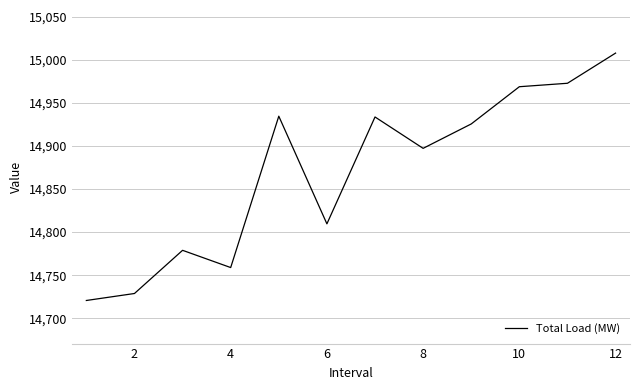

What is the smallest value displayed?

14720.6